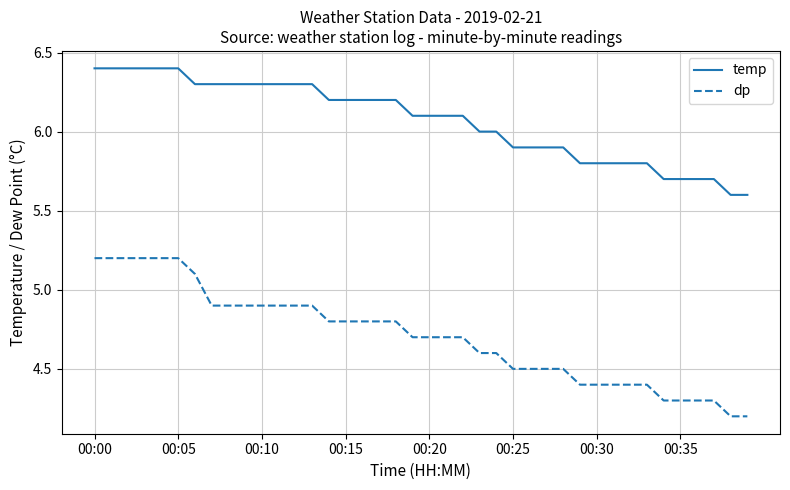

True or false: dp and temp cross at least once.

False